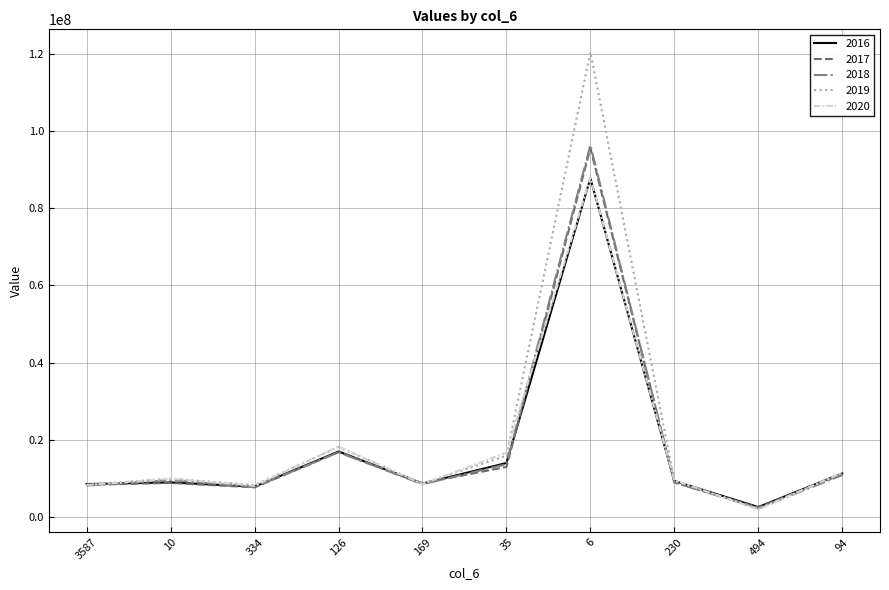

What is the highest value of the 2017 series?

95604190.0